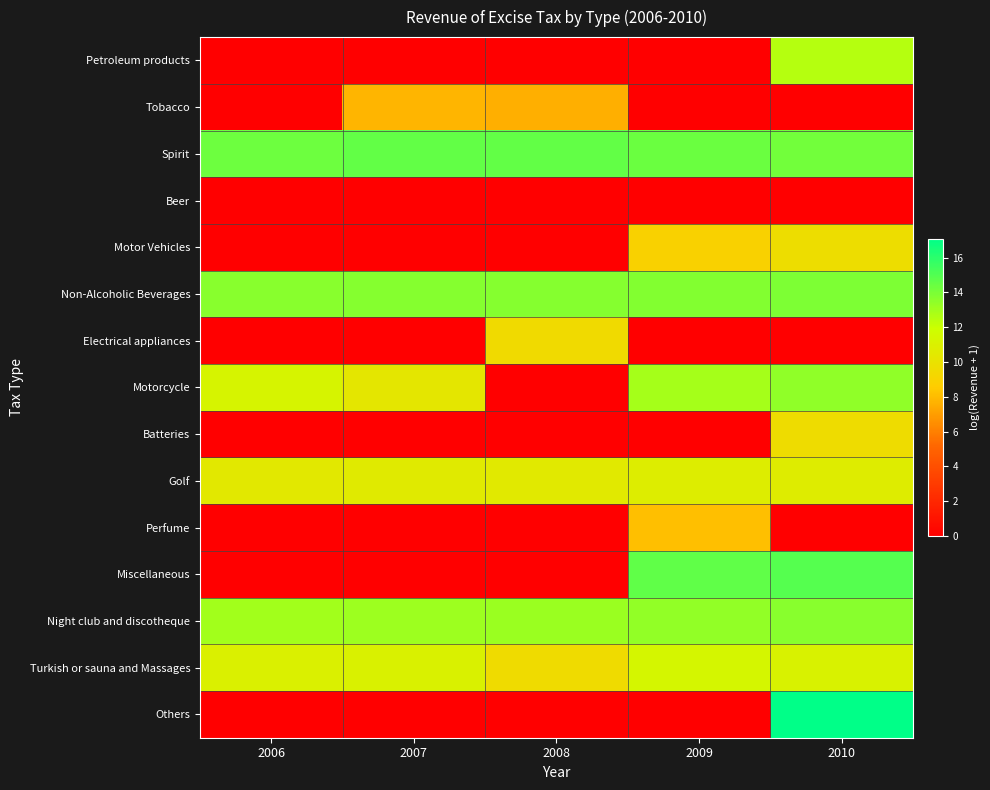

Which category has the highest value across all series?

2010